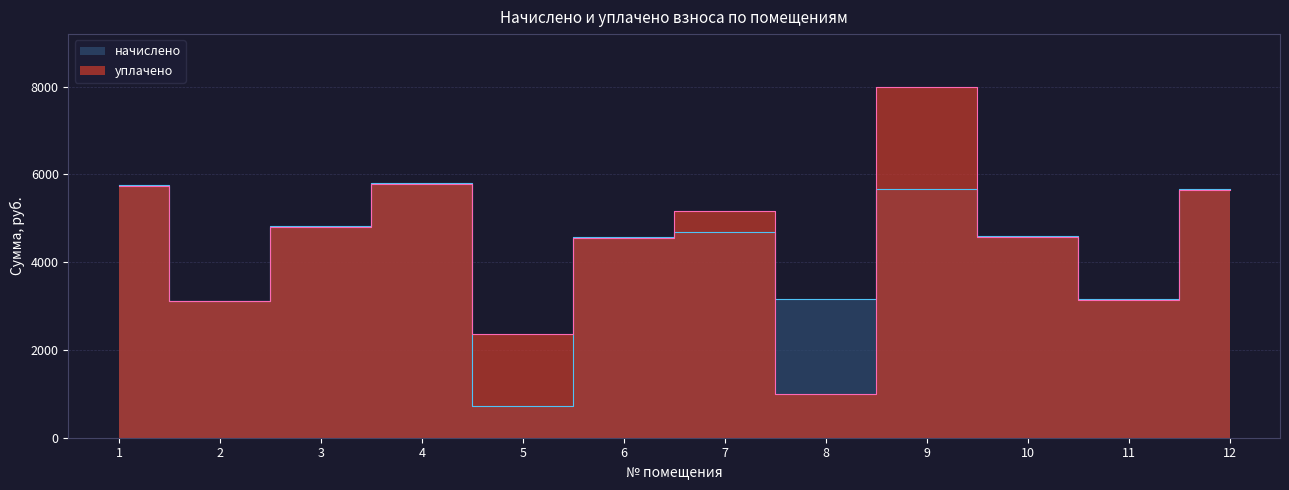

Is the value of начислено at 2 greater than the value of уплачено at 5?

Yes